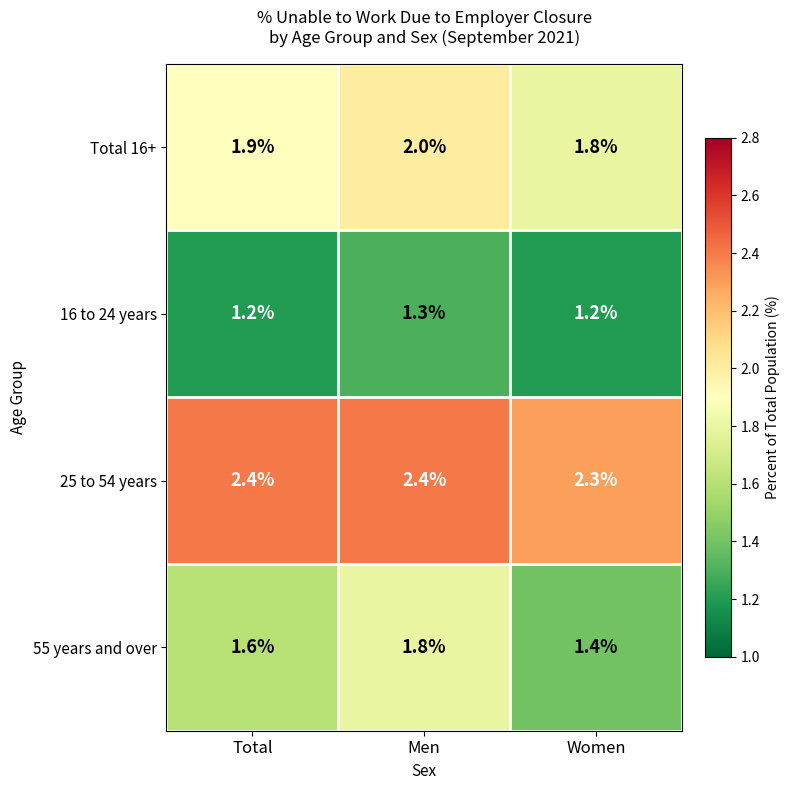

Is it true that Total 16+ equals 2.7 at Total?

False